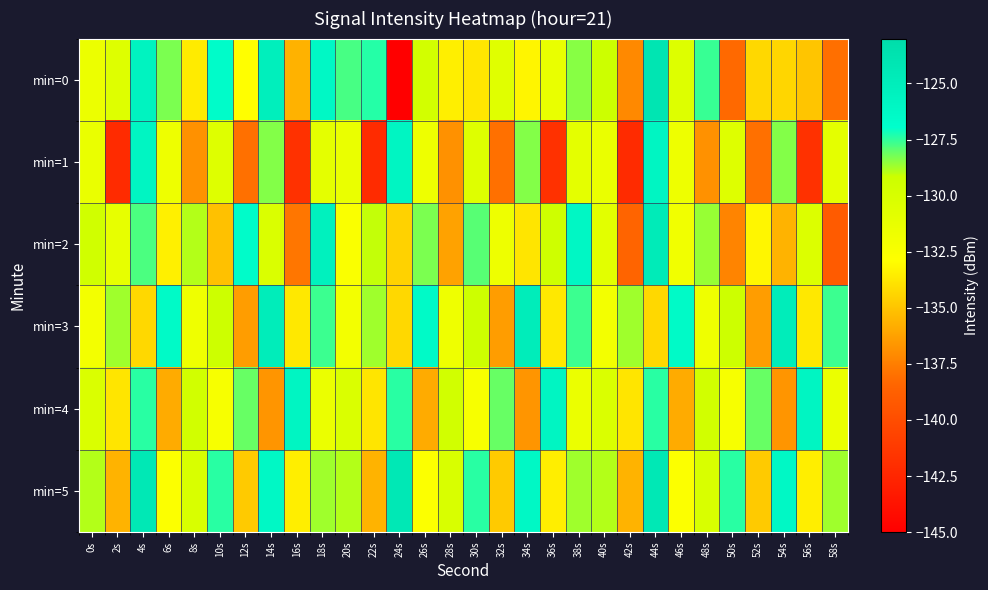

Rank the series at 40s from lowest to highest value.

min=3, min=1, min=2, min=4, min=0, min=5